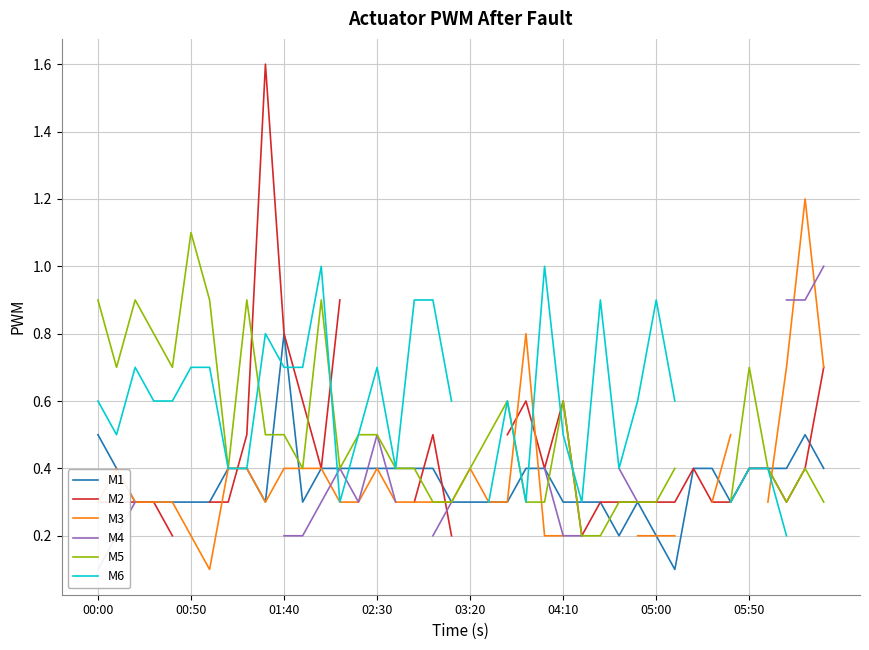

The value of M1 at 04:10 is 0.4. True or false?

False